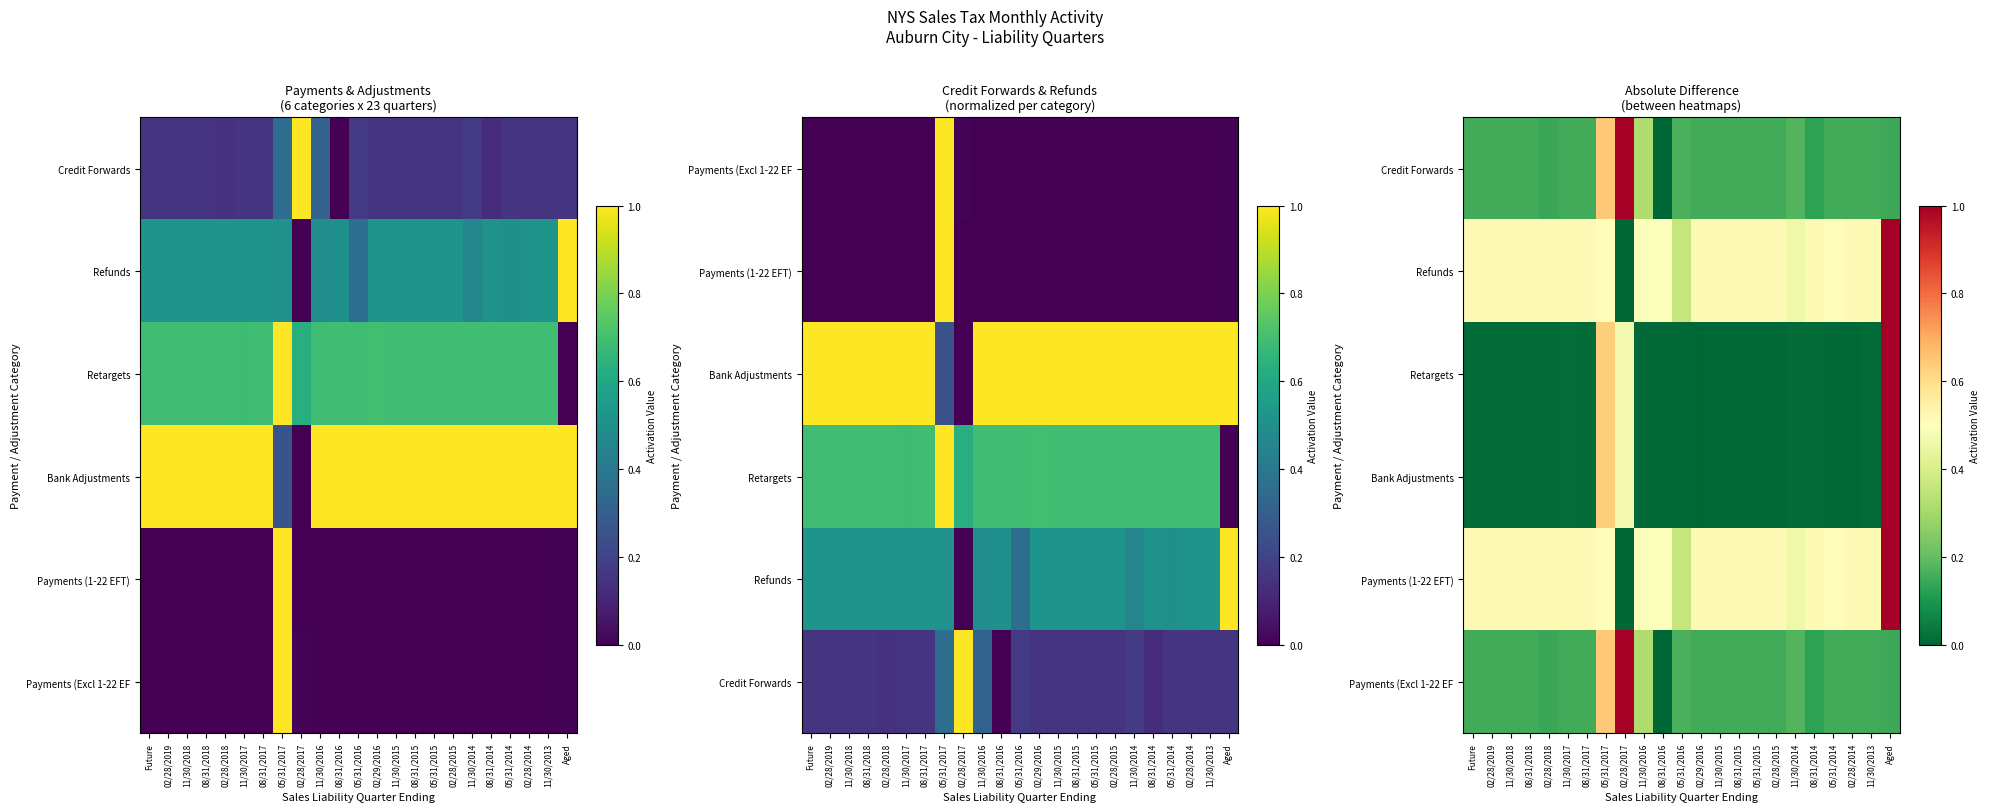

The Payments (1-22 EFT) series shows 0.8 at 08/31/2018. True or false?

False